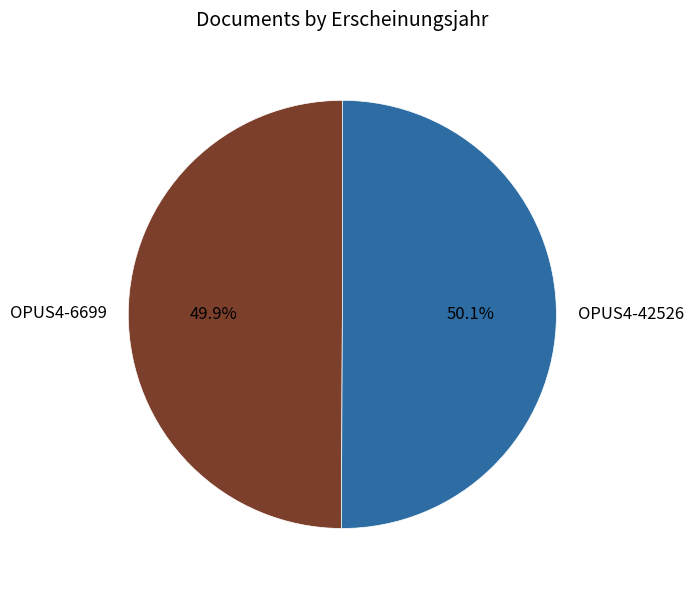

What is the ratio of the value at OPUS4-6699 to the value at OPUS4-42526?

1.0